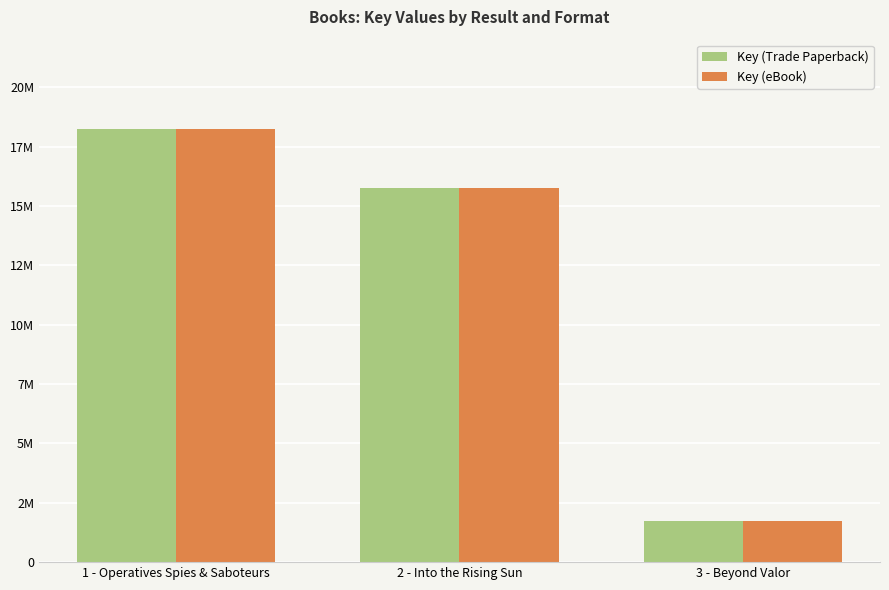

What is the sum of the Key (Trade Paperback) values at 2 - Into the Rising Sun and 1 - Operatives Spies & Saboteurs?

33989680